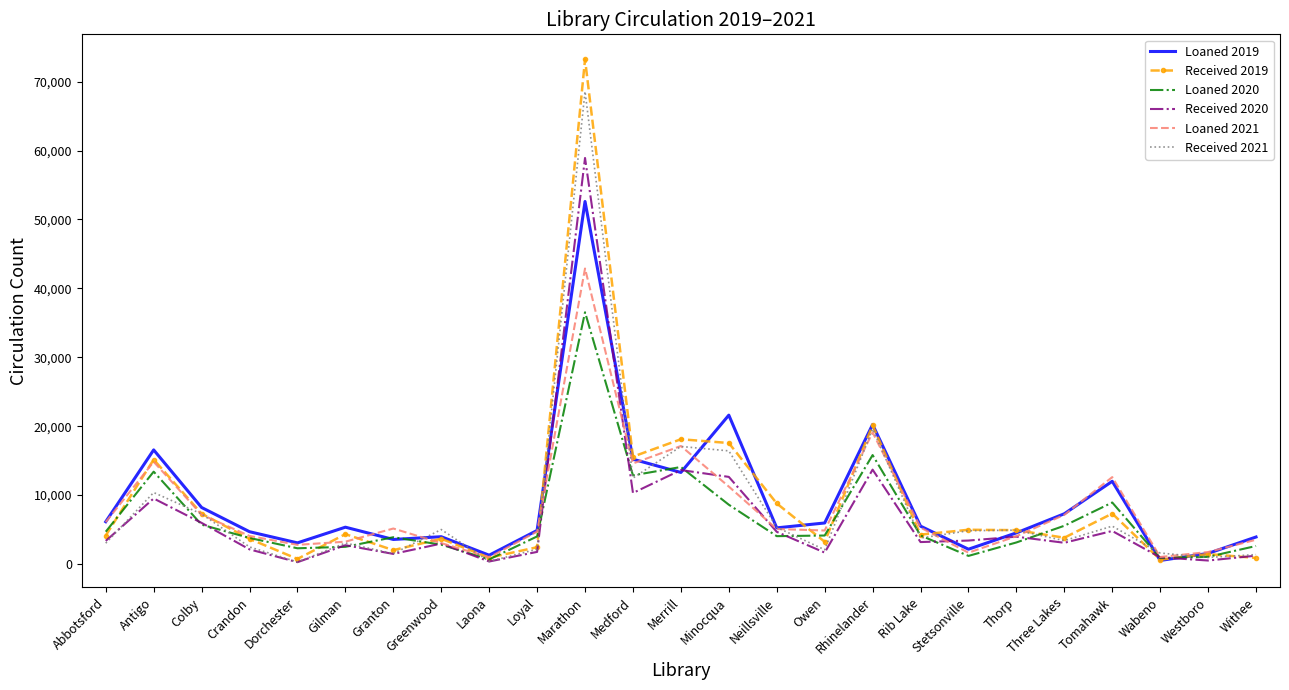

Rank the series by their maximum value, from lowest to highest.

Loaned 2020, Loaned 2021, Loaned 2019, Received 2020, Received 2021, Received 2019